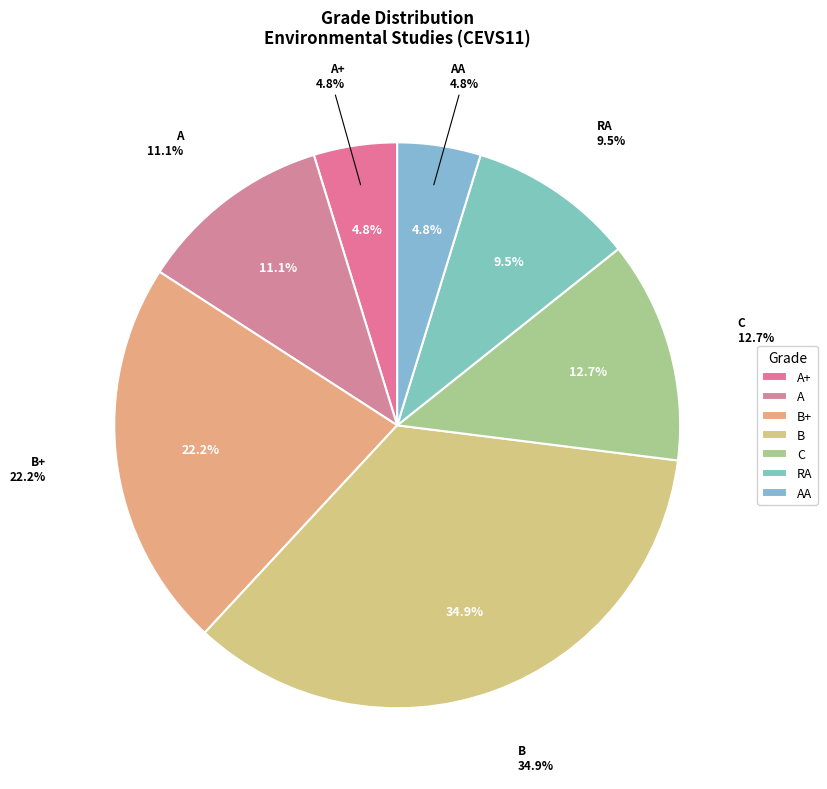

What is the largest slice in the pie chart?

B